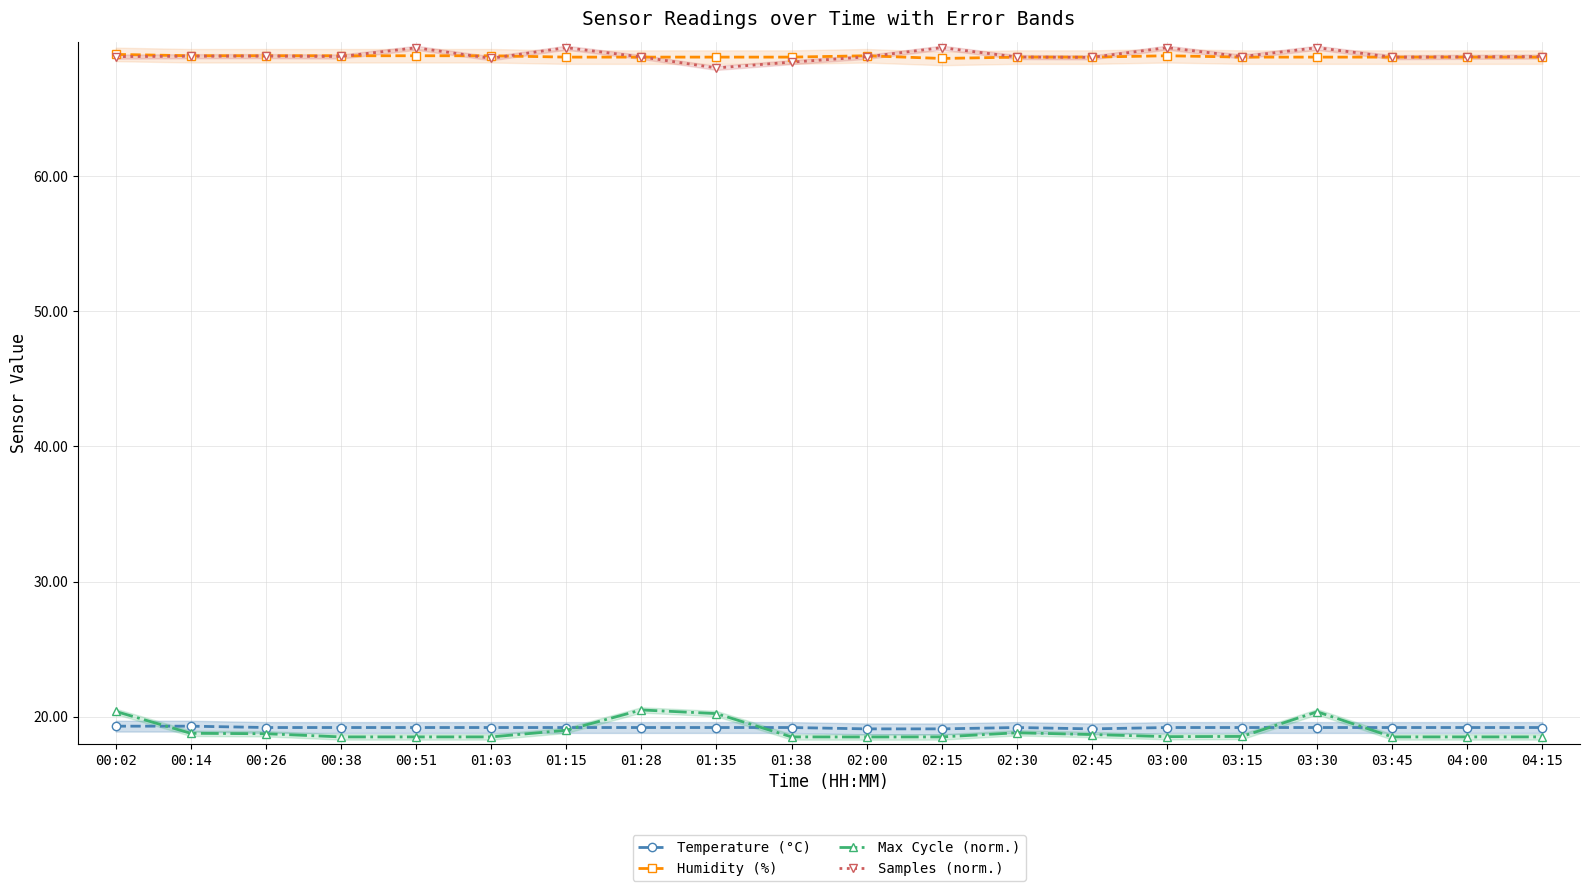

At 02:15, list the series in order from smallest to largest.

Max Cycle (norm.), Temperature (°C), Humidity (%), Samples (norm.)